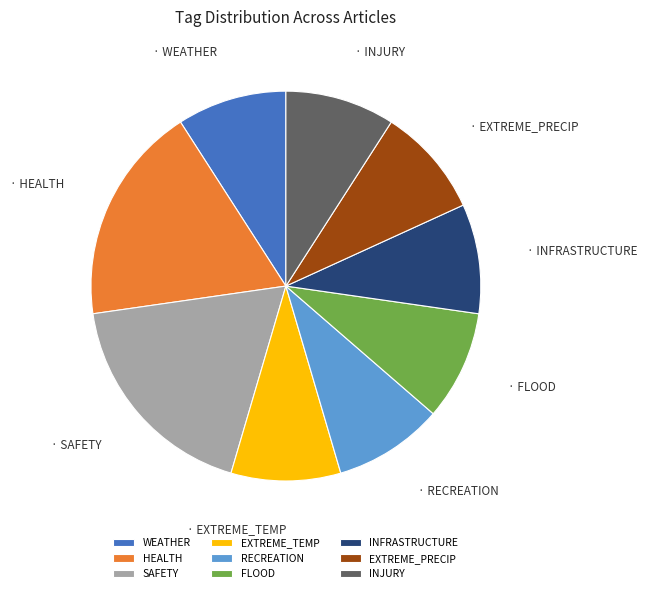

Does WEATHER account for over 50% of the chart?

No